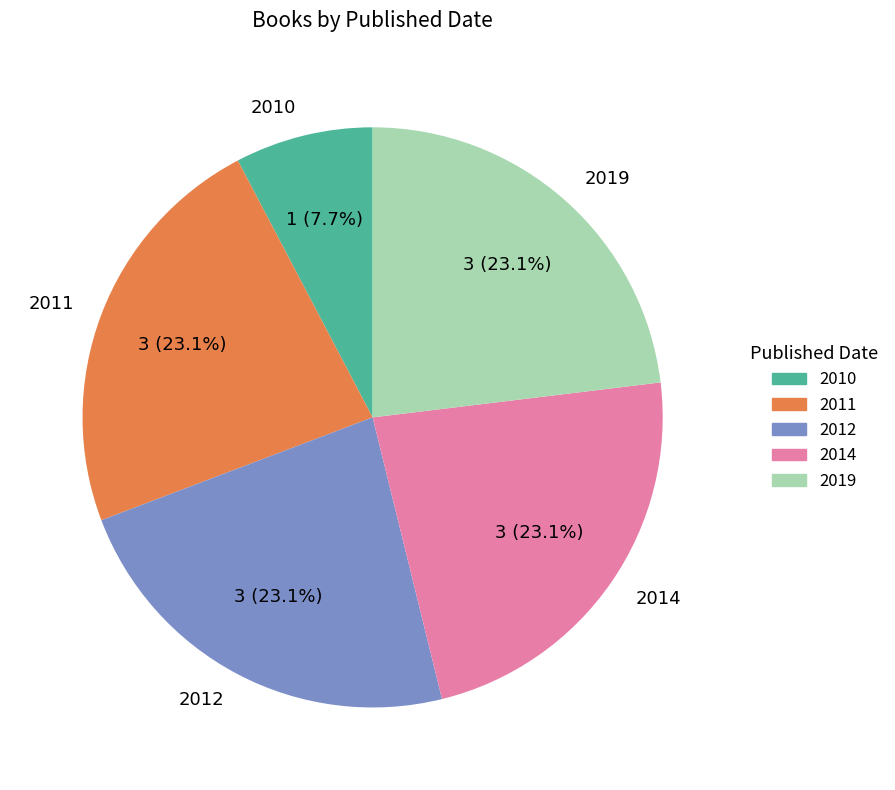

How many segments does this pie chart have?

5